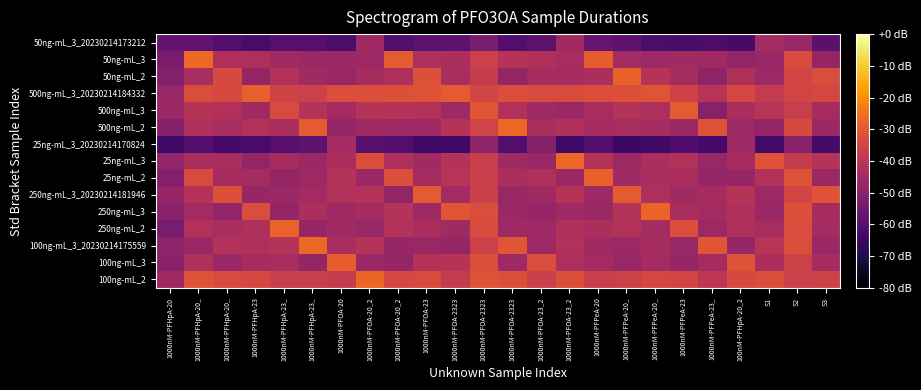

Reading left to right, list all the values displayed in this chart.

100ng-mL_2: 1000nM-PFHpA-20=-45.8	1000nM-PFHpA-20_=-31.6	1000nM-PFHpA-20_=-33.7	1000nM-PFHpA-23=-34.1	1000nM-PFHpA-23_=-37.3	1000nM-PFHpA-23_=-37.3	1000nM-PFOA-20=-38.0	1000nM-PFOA-20_2=-27.4	1000nM-PFOA-20_2=-34.1	1000nM-PFOA-23=-33.3	1000nM-PFOA-2323=-38.3	1000nM-PFOA-2323=-31.4	1000nM-PFOA-2323=-32.4	1000nM-PFOA-23_2=-36.9	1000nM-PFOA-23_2=-32.3	1000nM-PFPeA-20=-37.1	1000nM-PFPeA-20_=-36.2	1000nM-PFPeA-20_=-34.6	1000nM-PFPeA-23=-35.3	1000nM-PFPeA-23_=-39.4	100nM-PFHpA-20_2=-34.0	S1=-32.6	S2=-36.3	S3=-35.8
100ng-mL_3: 1000nM-PFHpA-20=-50.0	1000nM-PFHpA-20_=-42.3	1000nM-PFHpA-20_=-47.2	1000nM-PFHpA-23=-44.3	1000nM-PFHpA-23_=-43.7	1000nM-PFHpA-23_=-47.7	1000nM-PFOA-20=-29.2	1000nM-PFOA-20_2=-46.8	1000nM-PFOA-20_2=-47.5	1000nM-PFOA-23=-41.2	1000nM-PFOA-2323=-41.0	1000nM-PFOA-2323=-32.6	1000nM-PFOA-2323=-45.8	1000nM-PFOA-23_2=-32.9	1000nM-PFOA-23_2=-43.1	1000nM-PFPeA-20=-44.8	1000nM-PFPeA-20_=-47.1	1000nM-PFPeA-20_=-44.4	1000nM-PFPeA-23=-47.8	1000nM-PFPeA-23_=-44.6	100nM-PFHpA-20_2=-31.7	S1=-43.2	S2=-36.2	S3=-44.3
100ng-mL_3_20230214175559: 1000nM-PFHpA-20=-49.3	1000nM-PFHpA-20_=-46.7	1000nM-PFHpA-20_=-41.6	1000nM-PFHpA-23=-42.4	1000nM-PFHpA-23_=-41.2	1000nM-PFHpA-23_=-27.2	1000nM-PFOA-20=-43.7	1000nM-PFOA-20_2=-41.4	1000nM-PFOA-20_2=-47.4	1000nM-PFOA-23=-46.6	1000nM-PFOA-2323=-47.7	1000nM-PFOA-2323=-36.1	1000nM-PFOA-2323=-30.8	1000nM-PFOA-23_2=-46.0	1000nM-PFOA-23_2=-42.0	1000nM-PFPeA-20=-45.4	1000nM-PFPeA-20_=-46.0	1000nM-PFPeA-20_=-44.1	1000nM-PFPeA-23=-47.0	1000nM-PFPeA-23_=-30.9	100nM-PFHpA-20_2=-47.5	S1=-40.9	S2=-32.8	S3=-46.6
250ng-mL_2: 1000nM-PFHpA-20=-53.2	1000nM-PFHpA-20_=-42.1	1000nM-PFHpA-20_=-43.5	1000nM-PFHpA-23=-42.8	1000nM-PFHpA-23_=-28.0	1000nM-PFHpA-23_=-47.5	1000nM-PFOA-20=-45.4	1000nM-PFOA-20_2=-47.2	1000nM-PFOA-20_2=-41.8	1000nM-PFOA-23=-43.5	1000nM-PFOA-2323=-45.6	1000nM-PFOA-2323=-33.1	1000nM-PFOA-2323=-45.8	1000nM-PFOA-23_2=-45.7	1000nM-PFOA-23_2=-42.7	1000nM-PFPeA-20=-43.4	1000nM-PFPeA-20_=-41.6	1000nM-PFPeA-20_=-44.6	1000nM-PFPeA-23=-32.7	1000nM-PFPeA-23_=-46.0	100nM-PFHpA-20_2=-42.5	S1=-44.0	S2=-32.8	S3=-44.4
250ng-mL_3: 1000nM-PFHpA-20=-49.5	1000nM-PFHpA-20_=-44.9	1000nM-PFHpA-20_=-48.4	1000nM-PFHpA-23=-32.8	1000nM-PFHpA-23_=-47.8	1000nM-PFHpA-23_=-43.4	1000nM-PFOA-20=-45.7	1000nM-PFOA-20_2=-44.3	1000nM-PFOA-20_2=-41.5	1000nM-PFOA-23=-46.2	1000nM-PFOA-2323=-30.6	1000nM-PFOA-2323=-33.0	1000nM-PFOA-2323=-46.4	1000nM-PFOA-23_2=-47.4	1000nM-PFOA-23_2=-45.9	1000nM-PFPeA-20=-46.8	1000nM-PFPeA-20_=-41.3	1000nM-PFPeA-20_=-27.8	1000nM-PFPeA-23=-43.4	1000nM-PFPeA-23_=-44.8	100nM-PFHpA-20_2=-42.2	S1=-46.7	S2=-32.0	S3=-44.1
250ng-mL_3_20230214181946: 1000nM-PFHpA-20=-47.4	1000nM-PFHpA-20_=-41.5	1000nM-PFHpA-20_=-31.9	1000nM-PFHpA-23=-47.2	1000nM-PFHpA-23_=-46.4	1000nM-PFHpA-23_=-44.9	1000nM-PFOA-20=-42.1	1000nM-PFOA-20_2=-41.8	1000nM-PFOA-20_2=-47.9	1000nM-PFOA-23=-29.9	1000nM-PFOA-2323=-45.0	1000nM-PFOA-2323=-36.8	1000nM-PFOA-2323=-47.1	1000nM-PFOA-23_2=-45.6	1000nM-PFOA-23_2=-41.2	1000nM-PFPeA-20=-45.7	1000nM-PFPeA-20_=-29.9	1000nM-PFPeA-20_=-42.9	1000nM-PFPeA-23=-45.4	1000nM-PFPeA-23_=-44.1	100nM-PFHpA-20_2=-41.1	S1=-46.2	S2=-34.8	S3=-31.4
25ng-mL_2: 1000nM-PFHpA-20=-51.2	1000nM-PFHpA-20_=-33.3	1000nM-PFHpA-20_=-44.2	1000nM-PFHpA-23=-44.4	1000nM-PFHpA-23_=-47.6	1000nM-PFHpA-23_=-46.0	1000nM-PFOA-20=-41.5	1000nM-PFOA-20_2=-46.3	1000nM-PFOA-20_2=-32.6	1000nM-PFOA-23=-44.5	1000nM-PFOA-2323=-40.9	1000nM-PFOA-2323=-36.7	1000nM-PFOA-2323=-43.2	1000nM-PFOA-23_2=-42.5	1000nM-PFOA-23_2=-46.3	1000nM-PFPeA-20=-28.4	1000nM-PFPeA-20_=-45.4	1000nM-PFPeA-20_=-43.4	1000nM-PFPeA-23=-43.4	1000nM-PFPeA-23_=-47.3	100nM-PFHpA-20_2=-47.3	S1=-42.0	S2=-31.3	S3=-46.7
25ng-mL_3: 1000nM-PFHpA-20=-48.2	1000nM-PFHpA-20_=-43.7	1000nM-PFHpA-20_=-43.7	1000nM-PFHpA-23=-47.9	1000nM-PFHpA-23_=-44.3	1000nM-PFHpA-23_=-46.4	1000nM-PFOA-20=-43.4	1000nM-PFOA-20_2=-32.3	1000nM-PFOA-20_2=-43.0	1000nM-PFOA-23=-45.2	1000nM-PFOA-2323=-41.3	1000nM-PFOA-2323=-37.4	1000nM-PFOA-2323=-45.5	1000nM-PFOA-23_2=-47.2	1000nM-PFOA-23_2=-26.9	1000nM-PFPeA-20=-41.7	1000nM-PFPeA-20_=-46.1	1000nM-PFPeA-20_=-43.2	1000nM-PFPeA-23=-42.1	1000nM-PFPeA-23_=-47.1	100nM-PFHpA-20_2=-44.2	S1=-31.9	S2=-37.7	S3=-41.5
25ng-mL_3_20230214170824: 1000nM-PFHpA-20=-63.9	1000nM-PFHpA-20_=-60.6	1000nM-PFHpA-20_=-63.3	1000nM-PFHpA-23=-62.7	1000nM-PFHpA-23_=-59.9	1000nM-PFHpA-23_=-58.7	1000nM-PFOA-20=-44.4	1000nM-PFOA-20_2=-59.5	1000nM-PFOA-20_2=-60.5	1000nM-PFOA-23=-64.6	1000nM-PFOA-2323=-64.0	1000nM-PFOA-2323=-49.1	1000nM-PFOA-2323=-60.8	1000nM-PFOA-23_2=-50.7	1000nM-PFOA-23_2=-64.4	1000nM-PFPeA-20=-60.4	1000nM-PFPeA-20_=-65.1	1000nM-PFPeA-20_=-64.0	1000nM-PFPeA-23=-61.2	1000nM-PFPeA-23_=-63.3	100nM-PFHpA-20_2=-46.1	S1=-63.6	S2=-50.4	S3=-63.5
500ng-mL_2: 1000nM-PFHpA-20=-50.9	1000nM-PFHpA-20_=-42.6	1000nM-PFHpA-20_=-43.9	1000nM-PFHpA-23=-41.9	1000nM-PFHpA-23_=-43.3	1000nM-PFHpA-23_=-29.5	1000nM-PFOA-20=-47.3	1000nM-PFOA-20_2=-45.4	1000nM-PFOA-20_2=-46.1	1000nM-PFOA-23=-46.2	1000nM-PFOA-2323=-41.0	1000nM-PFOA-2323=-35.6	1000nM-PFOA-2323=-27.2	1000nM-PFOA-23_2=-43.5	1000nM-PFOA-23_2=-42.3	1000nM-PFPeA-20=-44.4	1000nM-PFPeA-20_=-43.8	1000nM-PFPeA-20_=-44.5	1000nM-PFPeA-23=-46.6	1000nM-PFPeA-23_=-31.5	100nM-PFHpA-20_2=-46.0	S1=-47.8	S2=-33.8	S3=-46.7
500ng-mL_3: 1000nM-PFHpA-20=-46.5	1000nM-PFHpA-20_=-41.1	1000nM-PFHpA-20_=-42.0	1000nM-PFHpA-23=-45.3	1000nM-PFHpA-23_=-33.5	1000nM-PFHpA-23_=-41.3	1000nM-PFOA-20=-44.9	1000nM-PFOA-20_2=-41.0	1000nM-PFOA-20_2=-41.1	1000nM-PFOA-23=-41.9	1000nM-PFOA-2323=-45.9	1000nM-PFOA-2323=-30.8	1000nM-PFOA-2323=-41.9	1000nM-PFOA-23_2=-45.7	1000nM-PFOA-23_2=-46.8	1000nM-PFPeA-20=-44.0	1000nM-PFPeA-20_=-41.3	1000nM-PFPeA-20_=-43.0	1000nM-PFPeA-23=-29.5	1000nM-PFPeA-23_=-50.4	100nM-PFHpA-20_2=-43.6	S1=-40.9	S2=-37.4	S3=-44.3
500ng-mL_3_20230214184332: 1000nM-PFHpA-20=-46.9	1000nM-PFHpA-20_=-33.1	1000nM-PFHpA-20_=-34.0	1000nM-PFHpA-23=-28.5	1000nM-PFHpA-23_=-35.8	1000nM-PFHpA-23_=-36.3	1000nM-PFOA-20=-32.6	1000nM-PFOA-20_2=-32.6	1000nM-PFOA-20_2=-32.2	1000nM-PFOA-23=-31.8	1000nM-PFOA-2323=-29.9	1000nM-PFOA-2323=-34.8	1000nM-PFOA-2323=-32.7	1000nM-PFOA-23_2=-33.7	1000nM-PFOA-23_2=-33.3	1000nM-PFPeA-20=-32.7	1000nM-PFPeA-20_=-32.0	1000nM-PFPeA-20_=-31.2	1000nM-PFPeA-23=-35.7	1000nM-PFPeA-23_=-40.8	100nM-PFHpA-20_2=-34.2	S1=-38.1	S2=-35.0	S3=-34.5
50ng-mL_2: 1000nM-PFHpA-20=-51.2	1000nM-PFHpA-20_=-43.7	1000nM-PFHpA-20_=-34.0	1000nM-PFHpA-23=-47.7	1000nM-PFHpA-23_=-42.1	1000nM-PFHpA-23_=-45.4	1000nM-PFOA-20=-47.1	1000nM-PFOA-20_2=-44.2	1000nM-PFOA-20_2=-42.5	1000nM-PFOA-23=-32.0	1000nM-PFOA-2323=-43.5	1000nM-PFOA-2323=-37.8	1000nM-PFOA-2323=-47.6	1000nM-PFOA-23_2=-44.2	1000nM-PFOA-23_2=-44.1	1000nM-PFPeA-20=-43.4	1000nM-PFPeA-20_=-28.4	1000nM-PFPeA-20_=-41.0	1000nM-PFPeA-23=-44.3	1000nM-PFPeA-23_=-48.8	100nM-PFHpA-20_2=-42.3	S1=-46.1	S2=-35.2	S3=-33.0
50ng-mL_3: 1000nM-PFHpA-20=-53.1	1000nM-PFHpA-20_=-26.7	1000nM-PFHpA-20_=-42.6	1000nM-PFHpA-23=-43.0	1000nM-PFHpA-23_=-45.1	1000nM-PFHpA-23_=-46.8	1000nM-PFOA-20=-46.9	1000nM-PFOA-20_2=-46.2	1000nM-PFOA-20_2=-29.6	1000nM-PFOA-23=-42.9	1000nM-PFOA-2323=-43.2	1000nM-PFOA-2323=-36.4	1000nM-PFOA-2323=-41.1	1000nM-PFOA-23_2=-42.7	1000nM-PFOA-23_2=-44.0	1000nM-PFPeA-20=-29.2	1000nM-PFPeA-20_=-45.0	1000nM-PFPeA-20_=-46.2	1000nM-PFPeA-23=-45.4	1000nM-PFPeA-23_=-45.7	100nM-PFHpA-20_2=-47.9	S1=-47.2	S2=-33.3	S3=-47.7
50ng-mL_3_20230214173212: 1000nM-PFHpA-20=-57.5	1000nM-PFHpA-20_=-58.2	1000nM-PFHpA-20_=-60.4	1000nM-PFHpA-23=-62.6	1000nM-PFHpA-23_=-59.7	1000nM-PFHpA-23_=-59.8	1000nM-PFOA-20=-62.0	1000nM-PFOA-20_2=-45.7	1000nM-PFOA-20_2=-60.4	1000nM-PFOA-23=-58.8	1000nM-PFOA-2323=-58.7	1000nM-PFOA-2323=-53.3	1000nM-PFOA-2323=-60.6	1000nM-PFOA-23_2=-58.8	1000nM-PFOA-23_2=-45.2	1000nM-PFPeA-20=-57.1	1000nM-PFPeA-20_=-58.5	1000nM-PFPeA-20_=-62.1	1000nM-PFPeA-23=-62.7	1000nM-PFPeA-23_=-61.7	100nM-PFHpA-20_2=-63.1	S1=-44.6	S2=-46.9	S3=-59.1